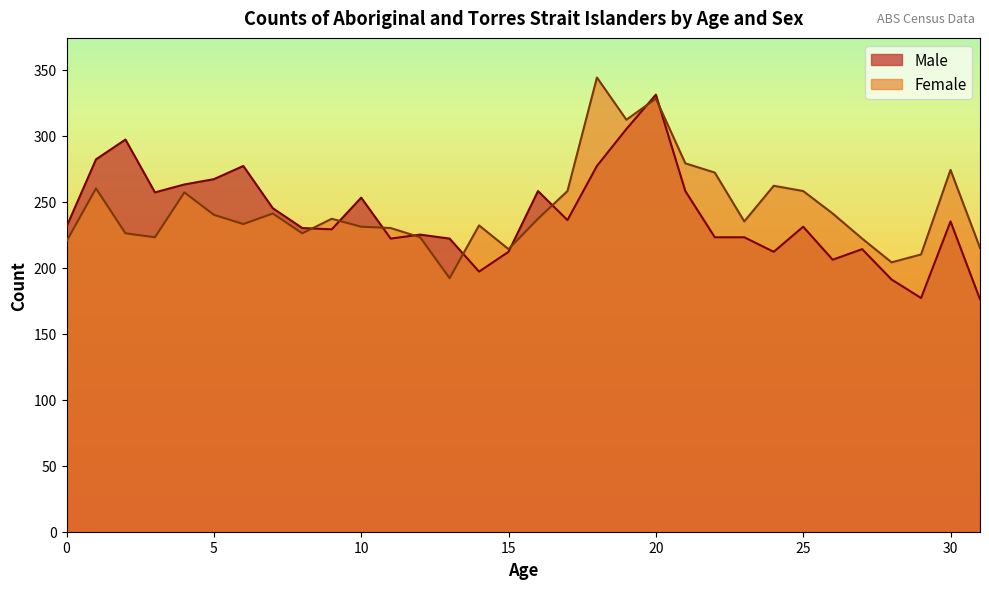

The value of Male at 10 is 253. True or false?

True